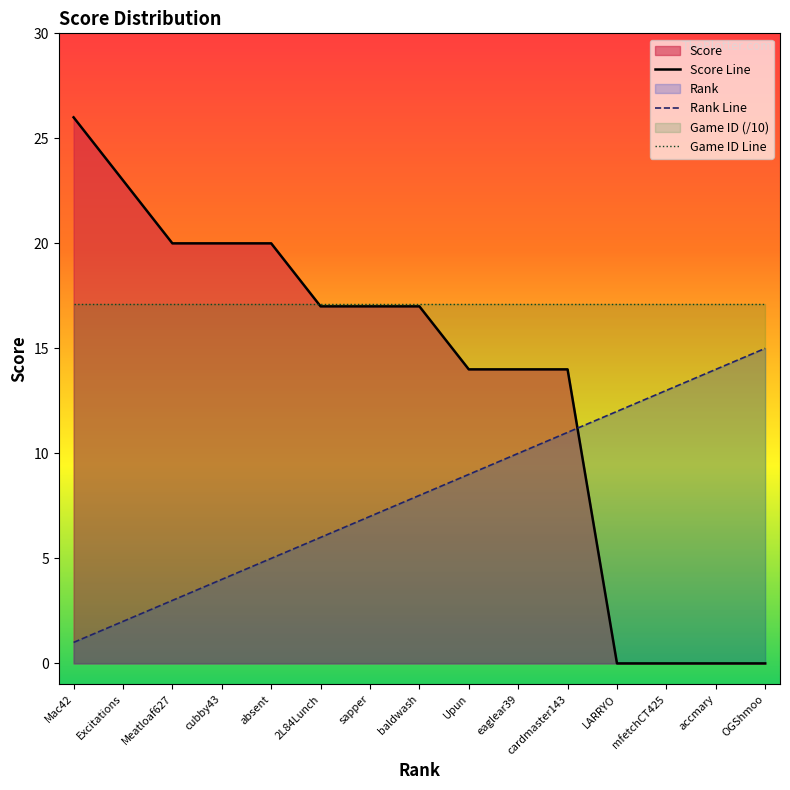

Count the number of data series in this chart.

3